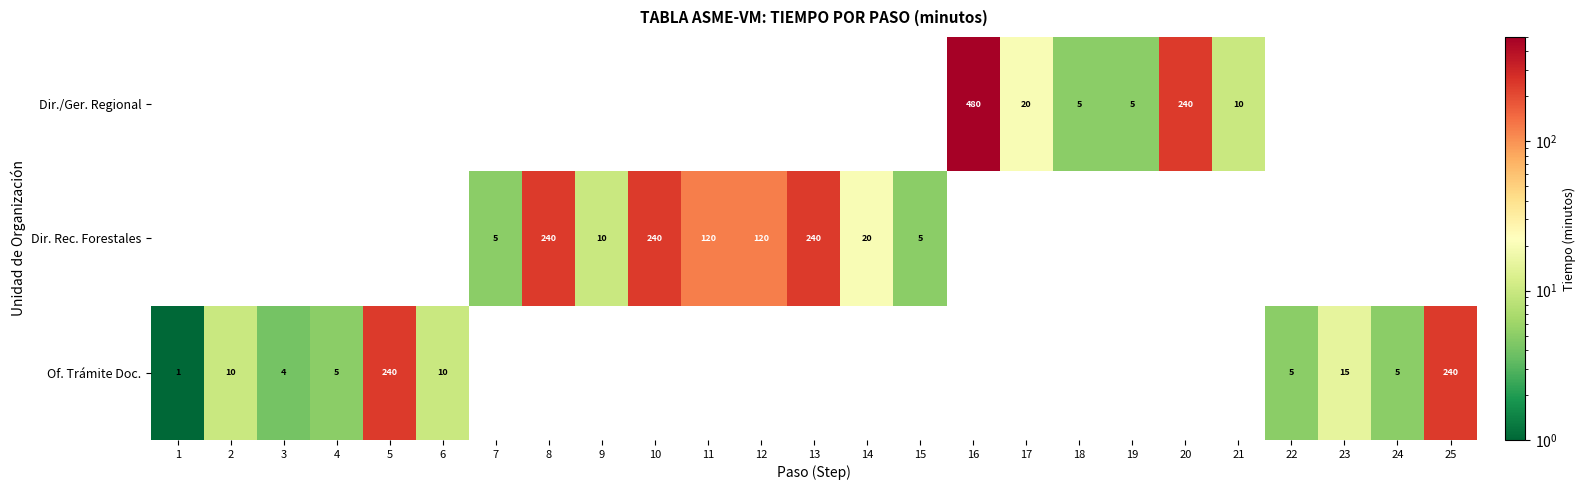

At which category is the sum across all series the highest?

16